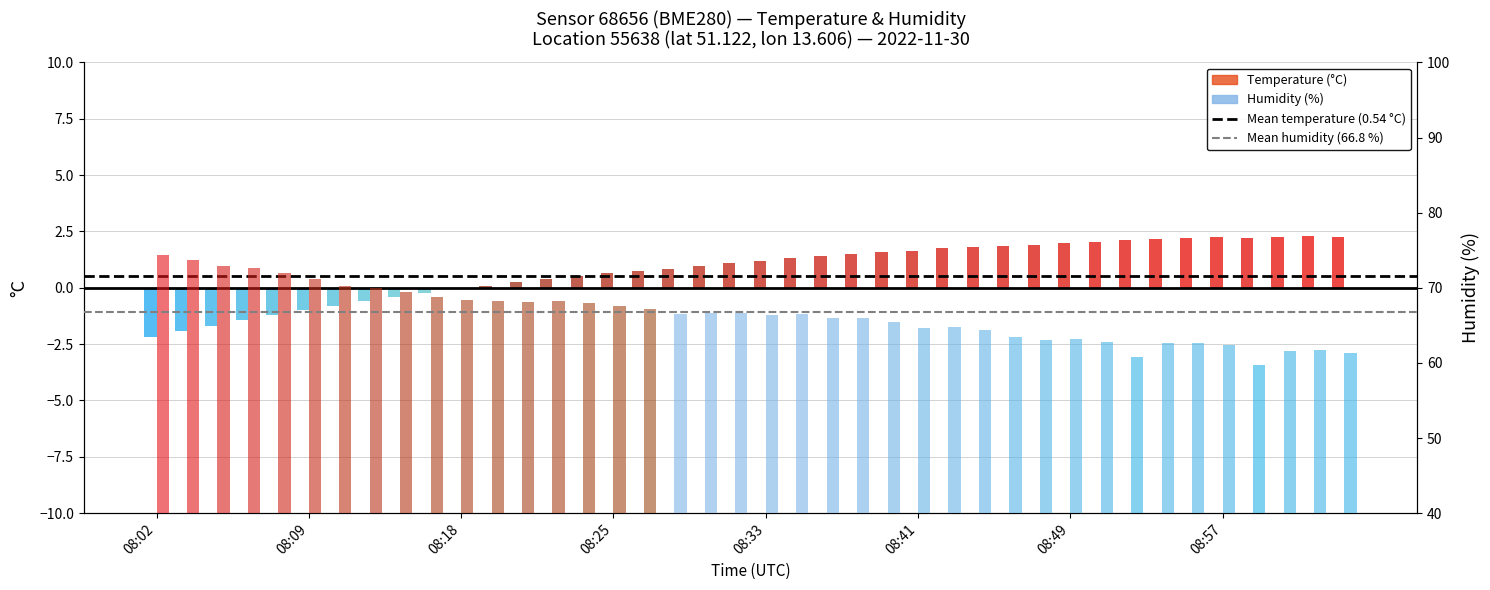

At which category does the chart reach its peak across all series?

08:02